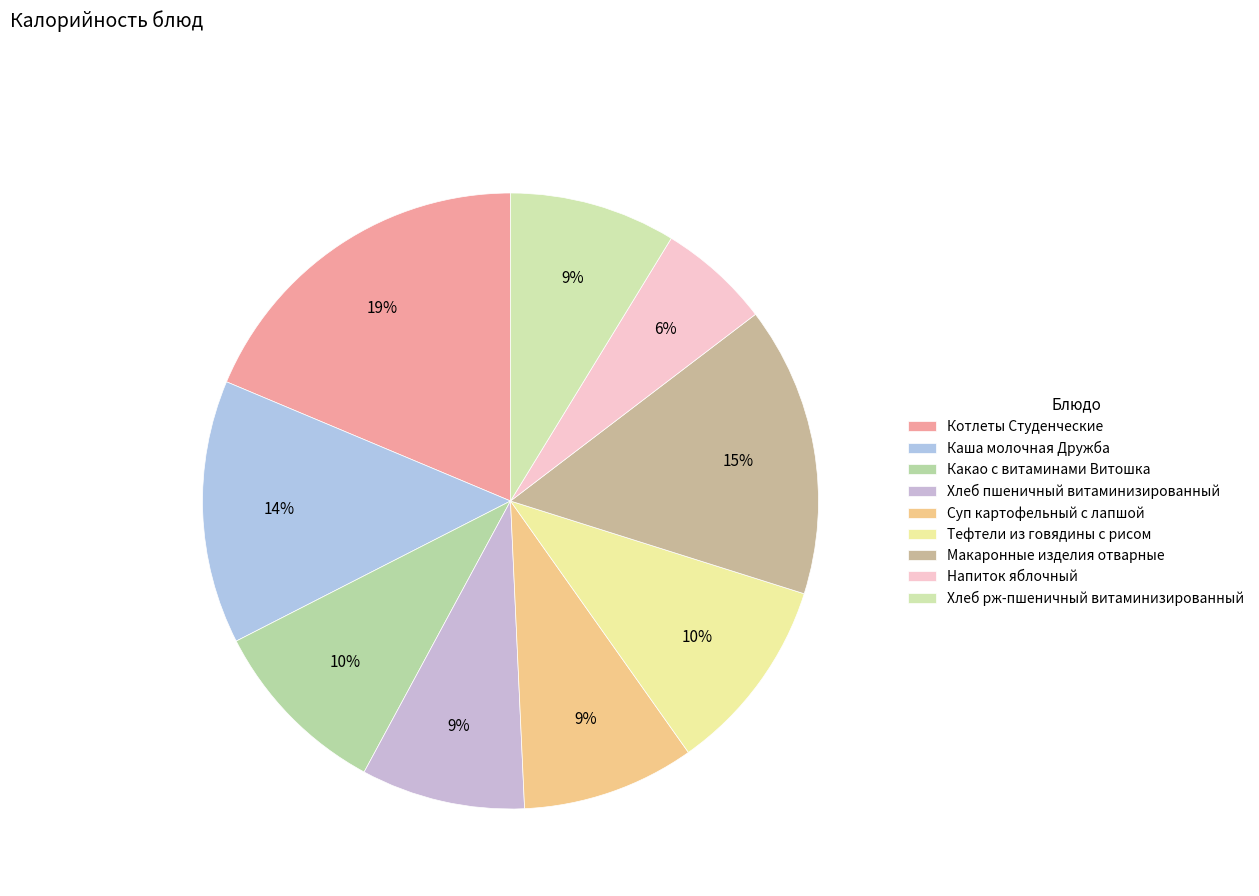

The Какао с витаминами Витошка slice represents 1% of the pie. True or false?

False